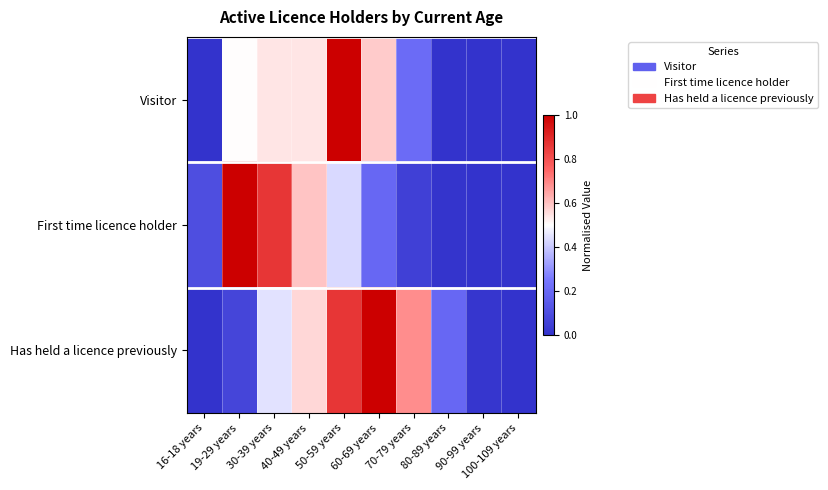

At 80-89 years, list the series in order from smallest to largest.

Visitor, First time licence holder, Has held a licence previously